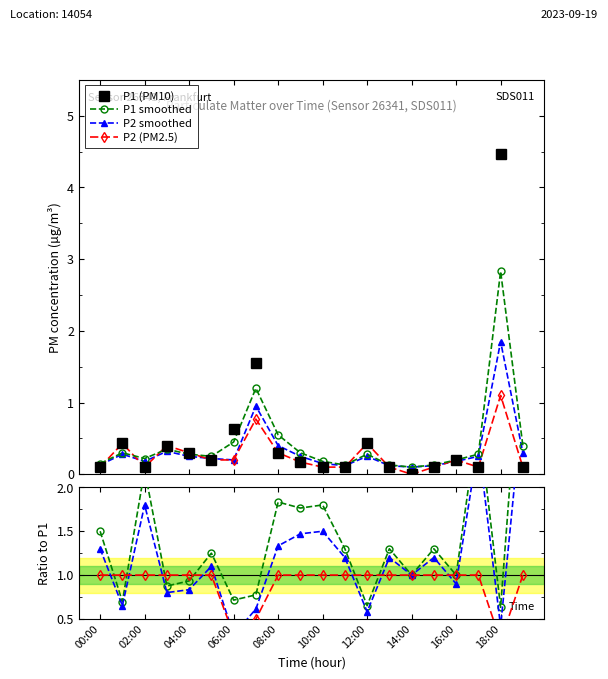

What is the average value of the P1 (PM10) series?

0.5